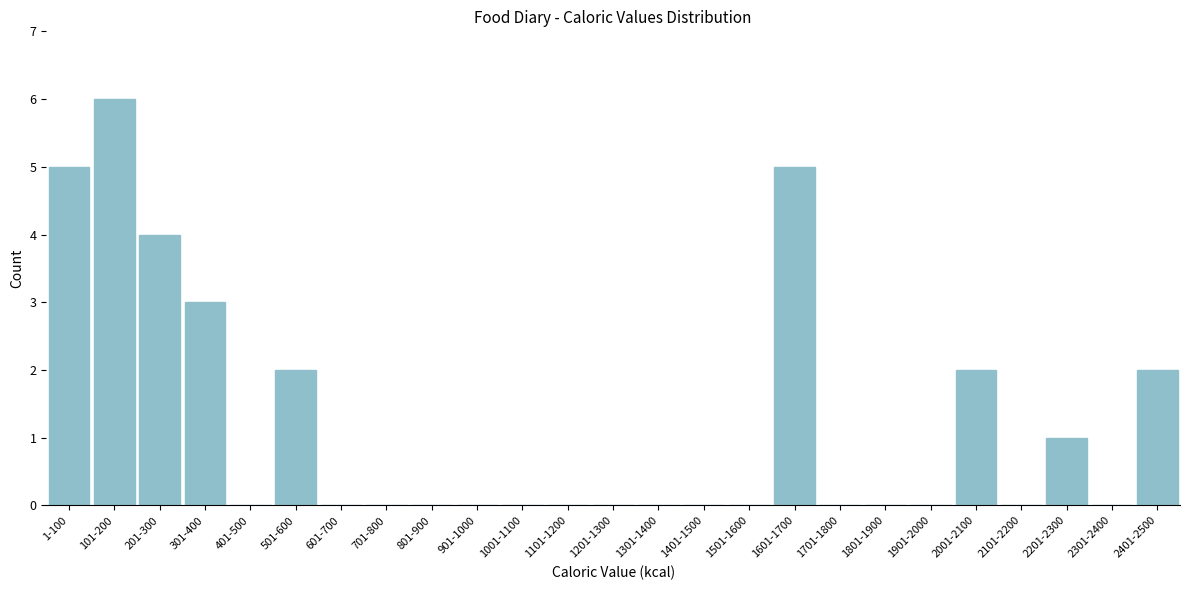

Reading left to right, what are all the values shown in this chart?

1-100=5	101-200=6	201-300=4	301-400=3	401-500=0	501-600=2	601-700=0	701-800=0	801-900=0	901-1000=0	1001-1100=0	1101-1200=0	1201-1300=0	1301-1400=0	1401-1500=0	1501-1600=0	1601-1700=5	1701-1800=0	1801-1900=0	1901-2000=0	2001-2100=2	2101-2200=0	2201-2300=1	2301-2400=0	2401-2500=2